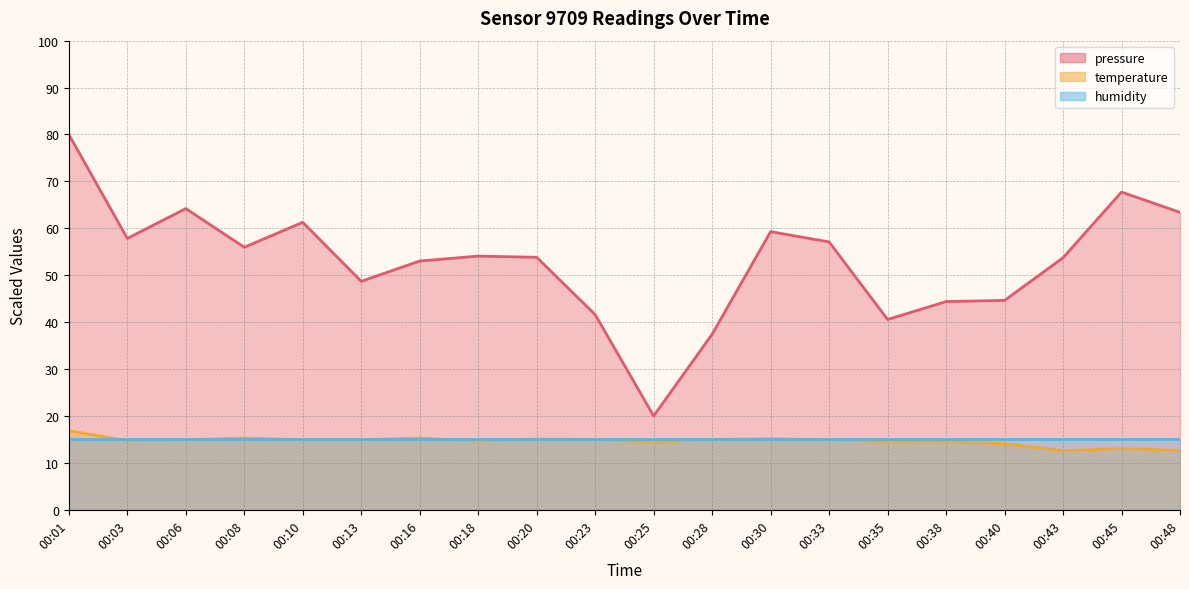

Rank the categories by pressure value from lowest to highest.

00:25, 00:28, 00:35, 00:23, 00:38, 00:40, 00:13, 00:16, 00:43, 00:20, 00:18, 00:08, 00:33, 00:03, 00:30, 00:10, 00:48, 00:06, 00:45, 00:01